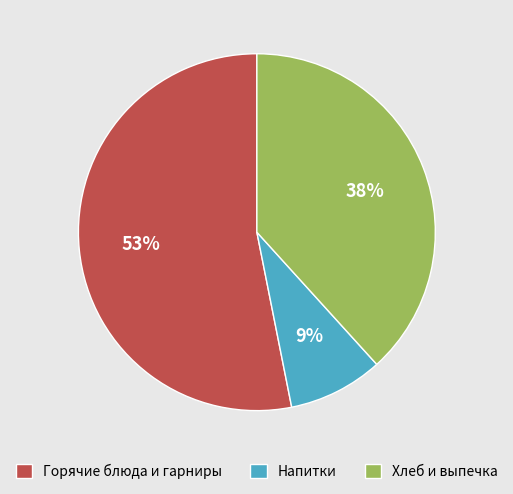

Which slice is the smallest?

Напитки